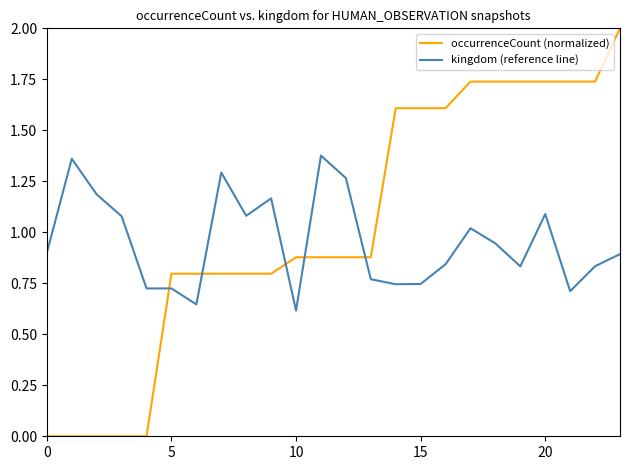

Which series has the widest spread of values?

occurrenceCount (normalized)